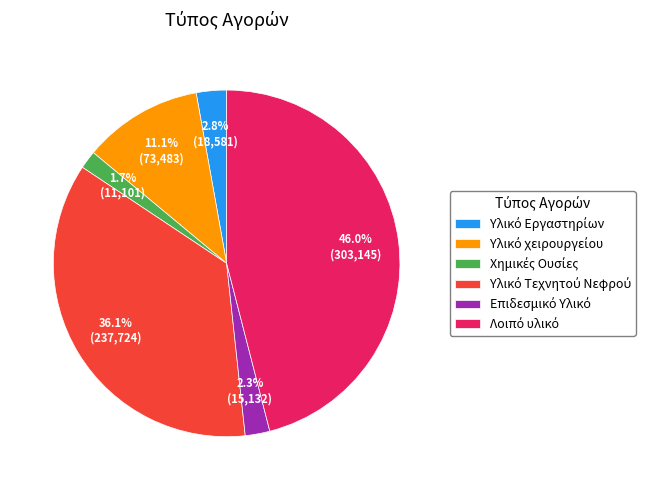

Is there any slice that represents more than half of the pie?

No